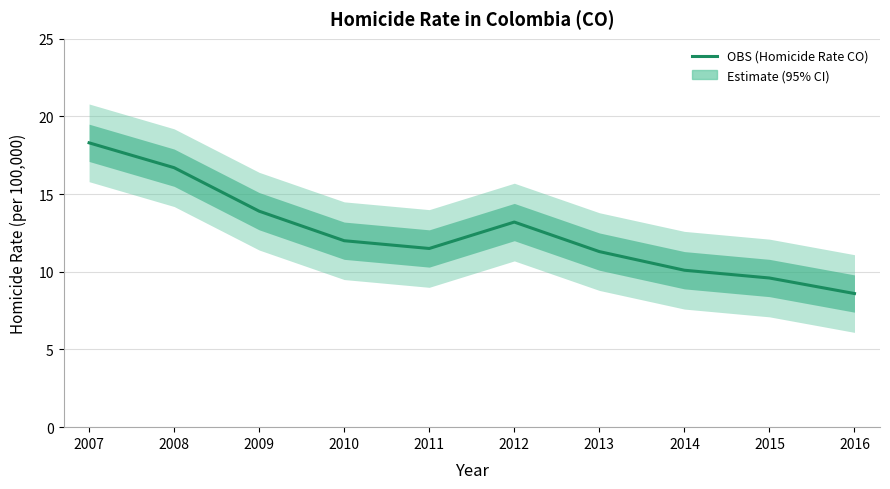

Read the value at 2014.

10.1